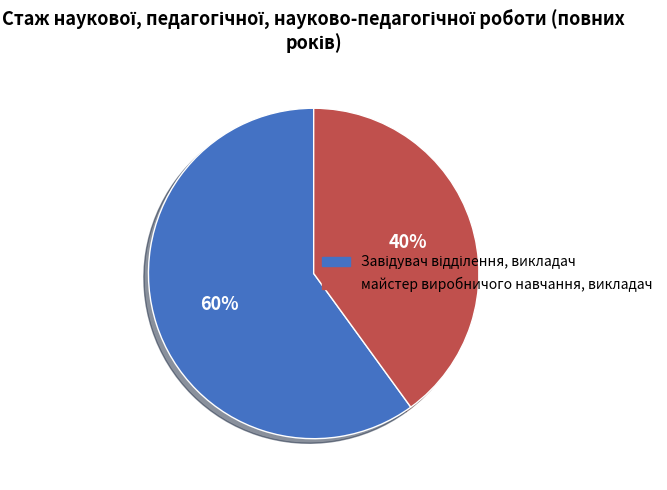

Is it true that майстер виробничого навчання, викладач is 40% of the pie?

True